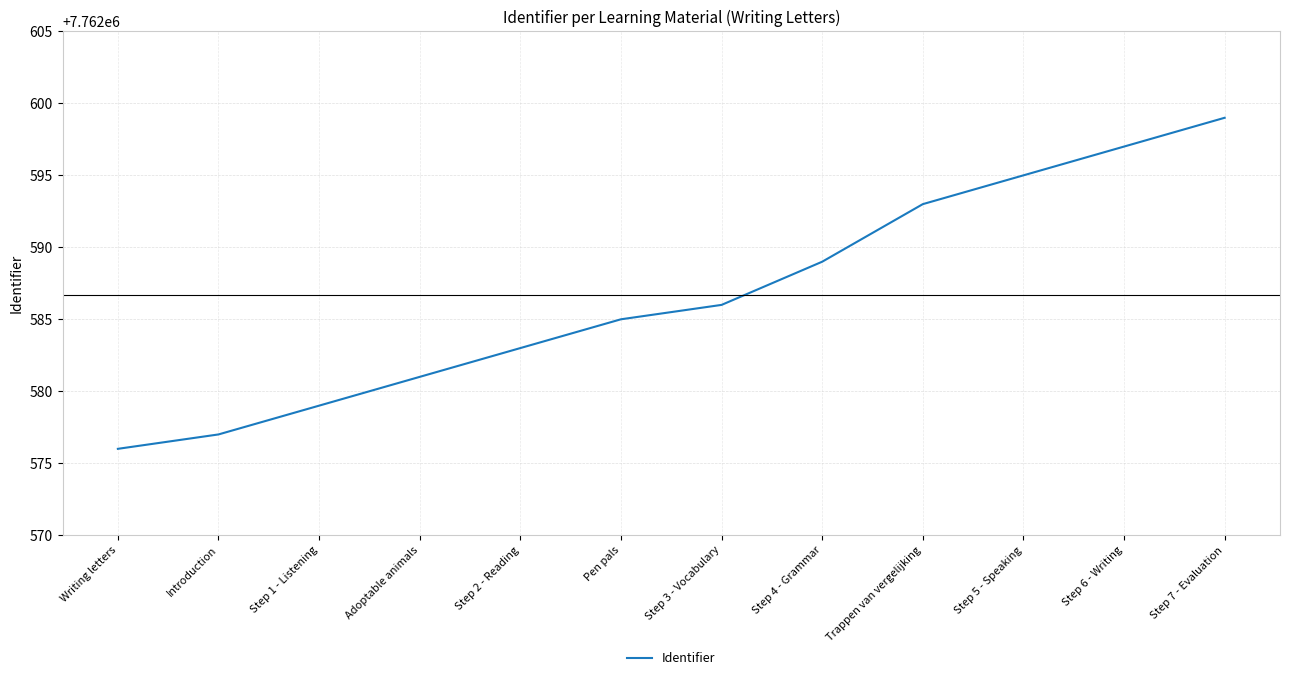

What is the change in value from Step 6 - Writing to Step 7 - Evaluation?

+2